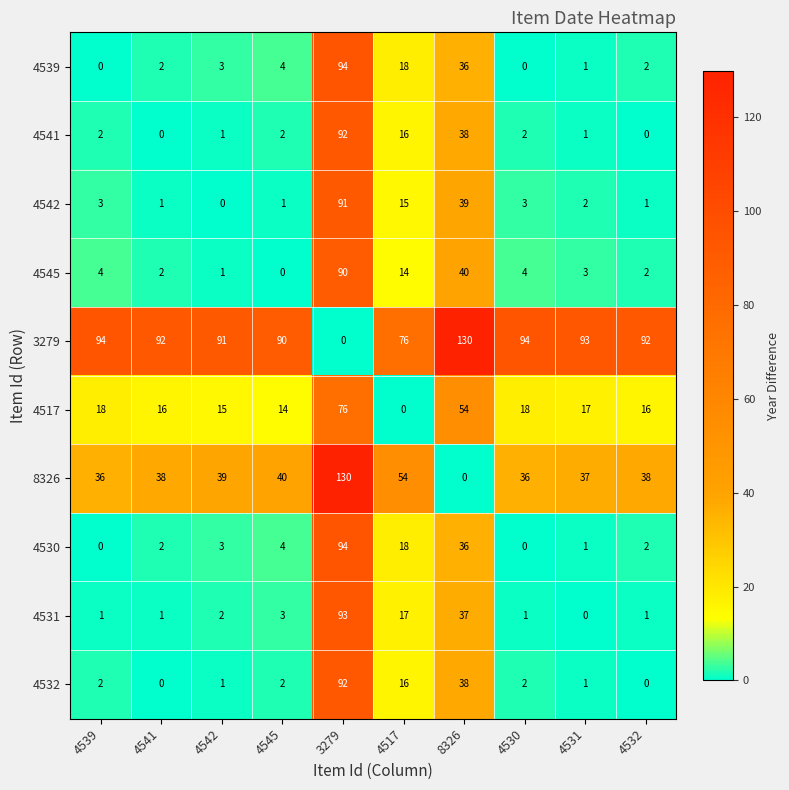

How many data points does each series have?

10